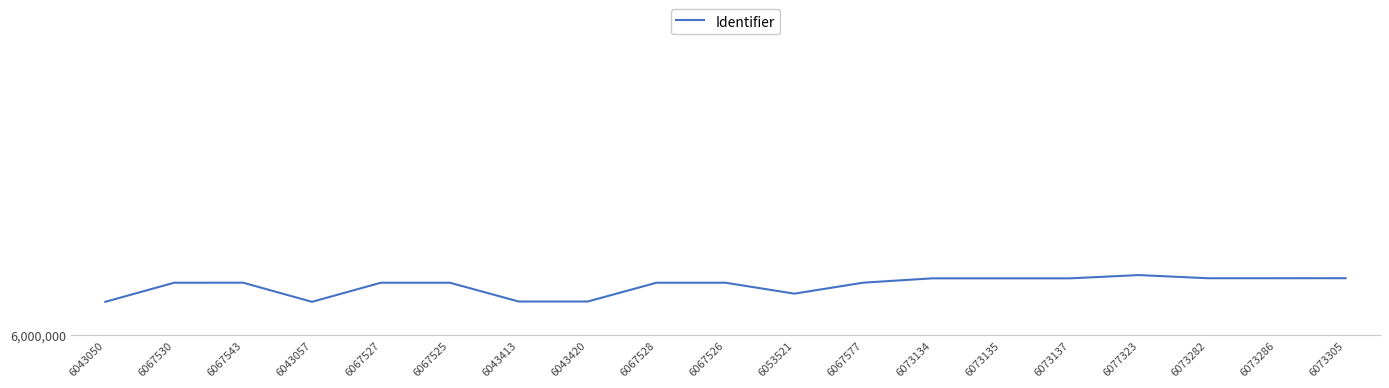

What is the average value?

6063990